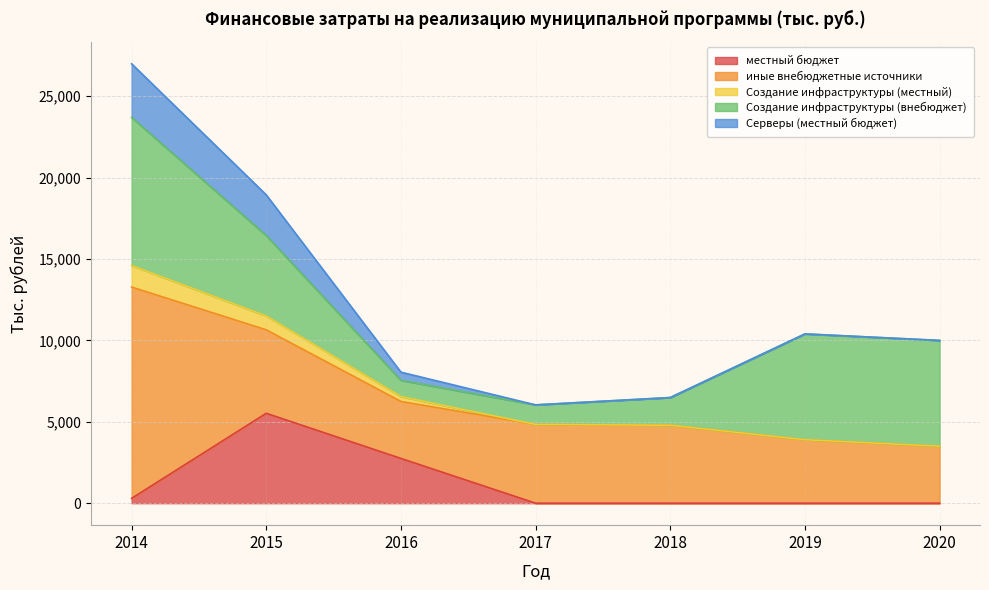

List the labels in order of Создание инфраструктуры (местный) value, largest first.

2014, 2015, 2016, 2017, 2018, 2019, 2020